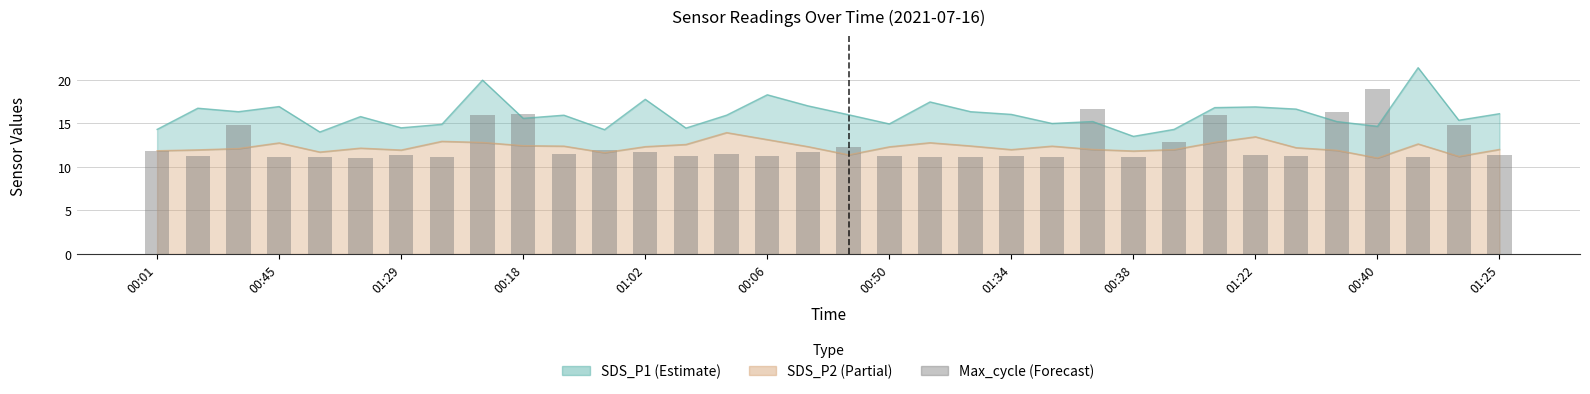

Which category has the lowest value across all series?

00:06